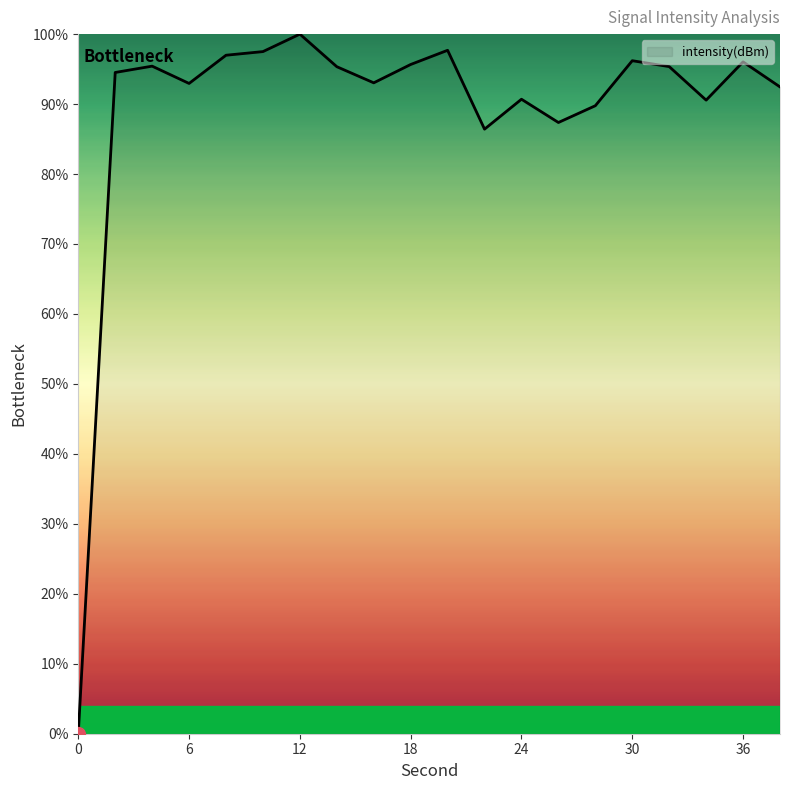

What is the difference between the maximum and minimum values?

100.0